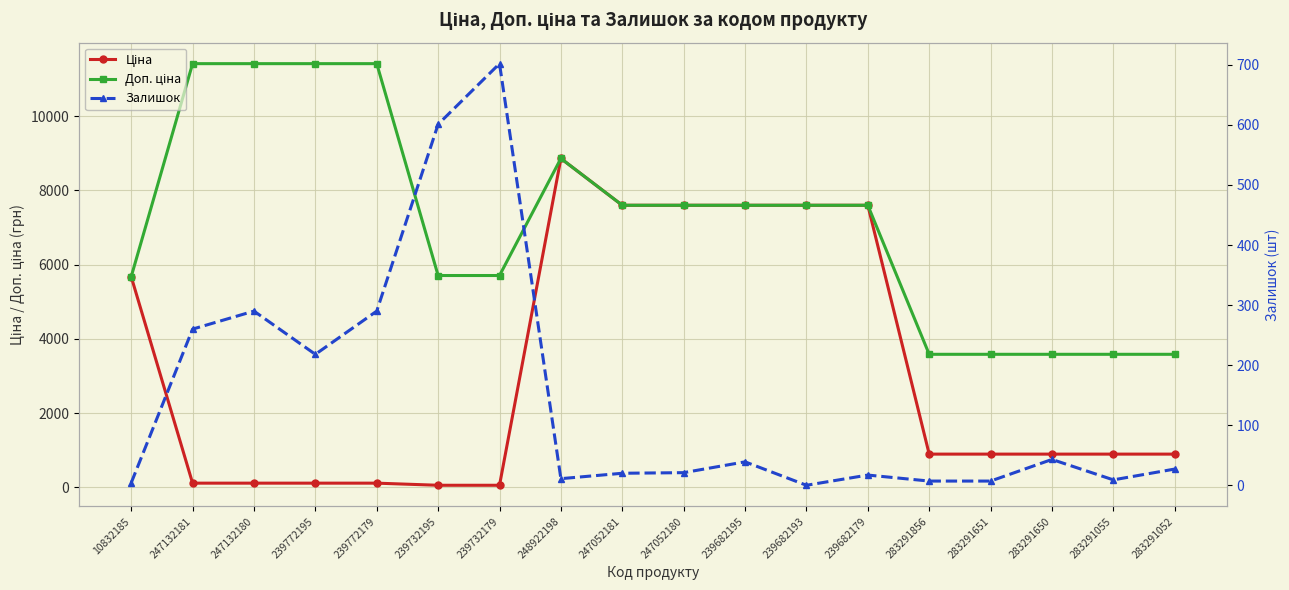

How many categories are shown in the chart?

18